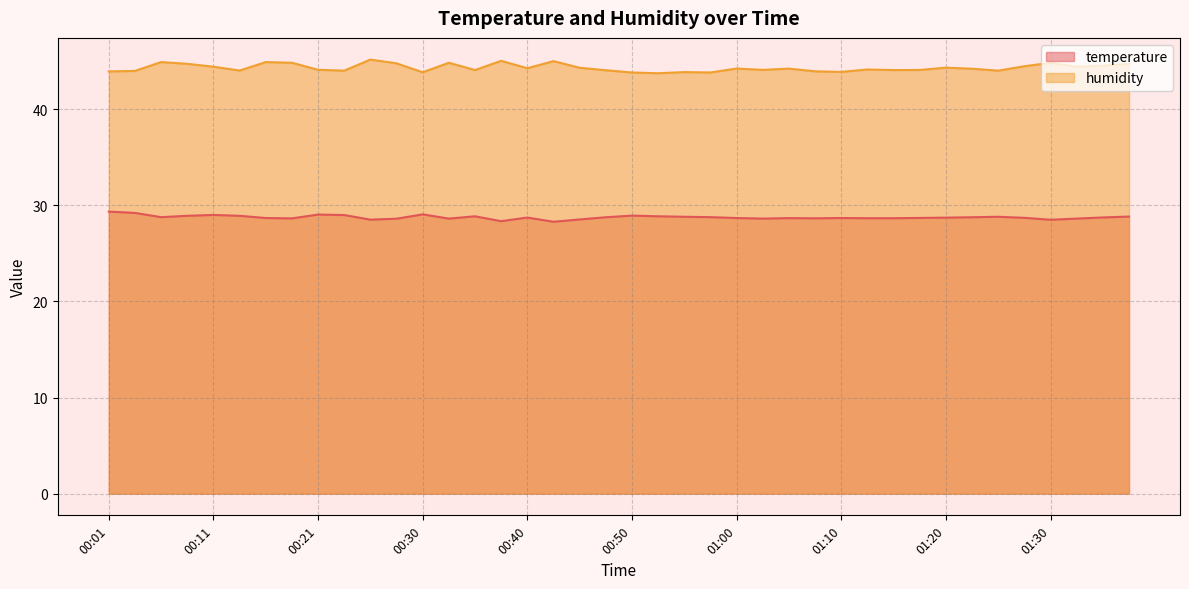

Which label corresponds to the smallest value in the chart?

00:43